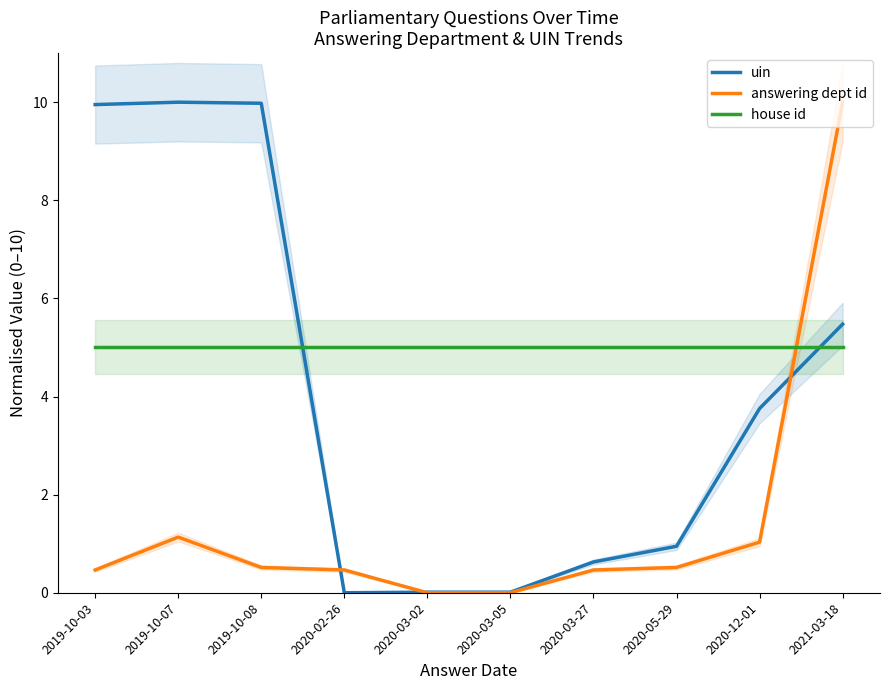

What value does the answering dept id series have at 2020-03-27?

0.5